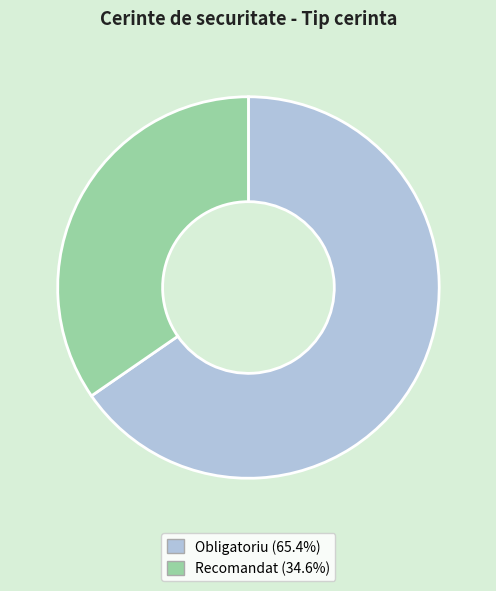

How many slices are in this pie chart?

2